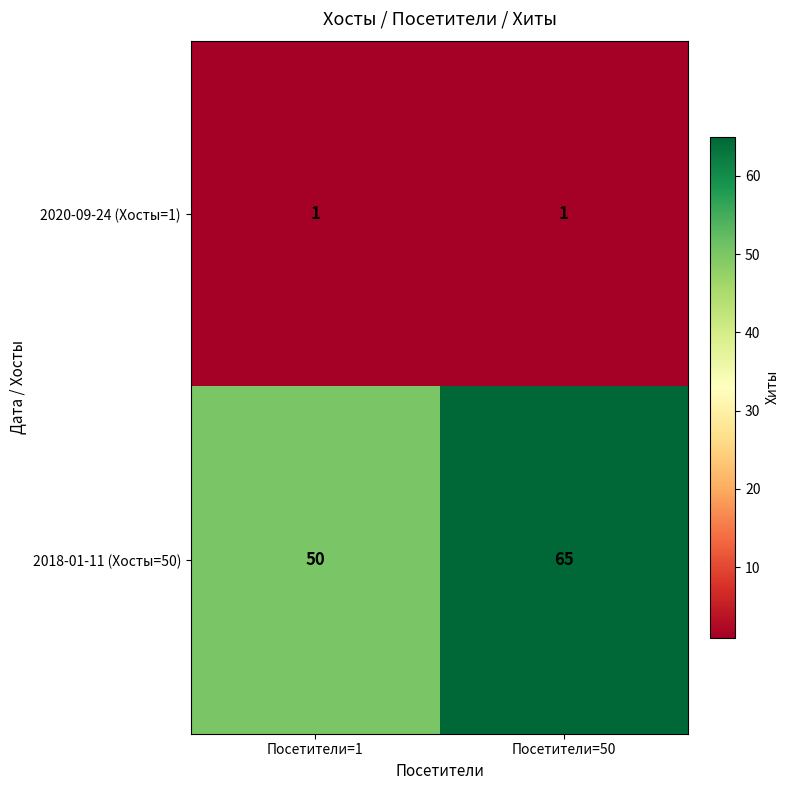

At which label is 2018-01-11 (Хосты=50) closest to 57?

Посетители=1